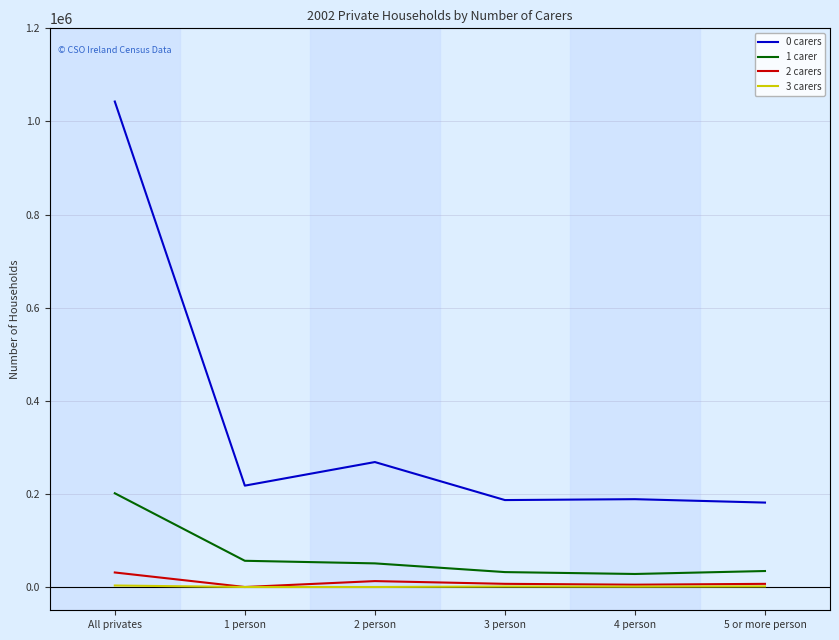

How many lines are shown in the chart?

4